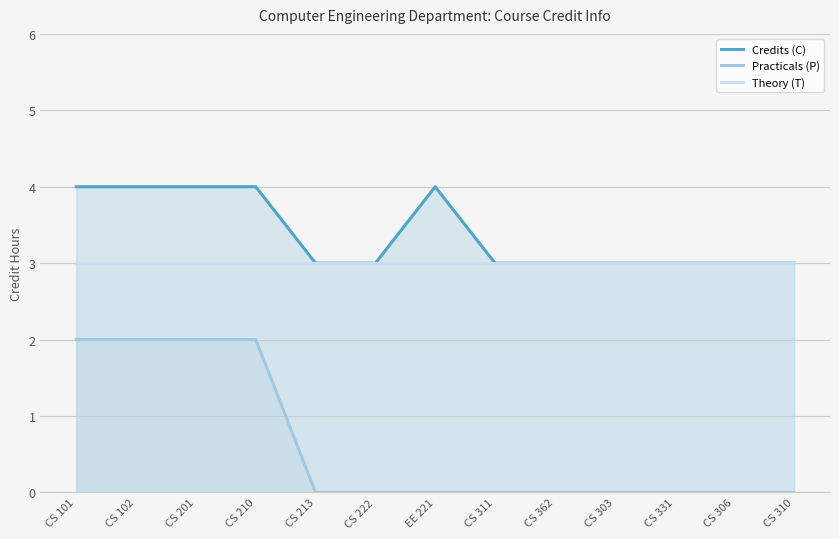

What is the sum of the Practicals (P) values at CS 222 and CS 102?

2